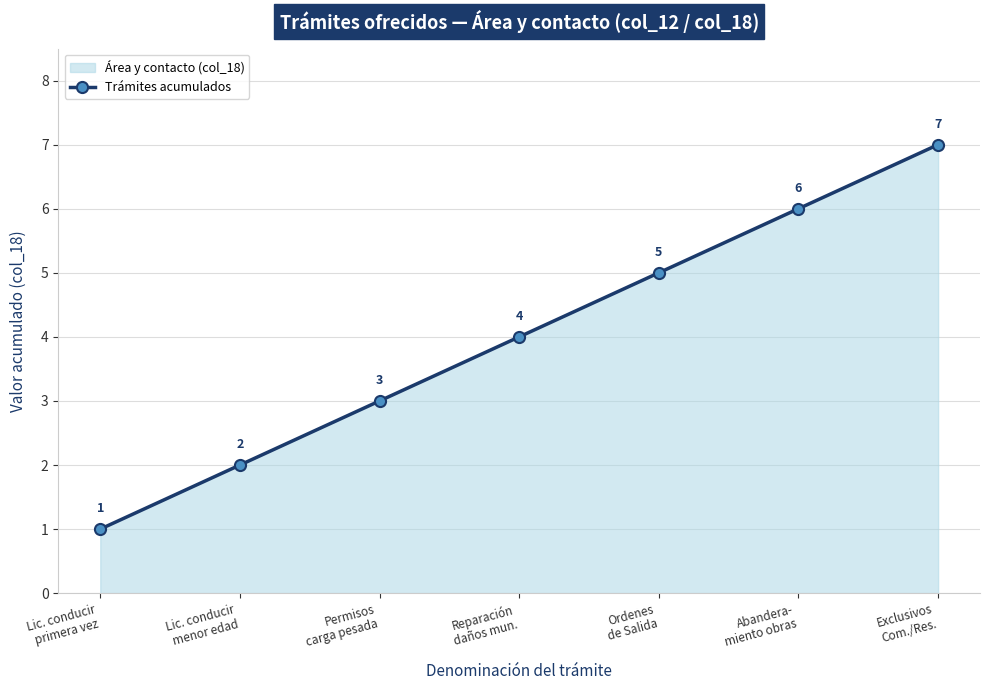

What is the sum of the values at Reparación
daños mun. and Lic. conducir
menor edad?

6